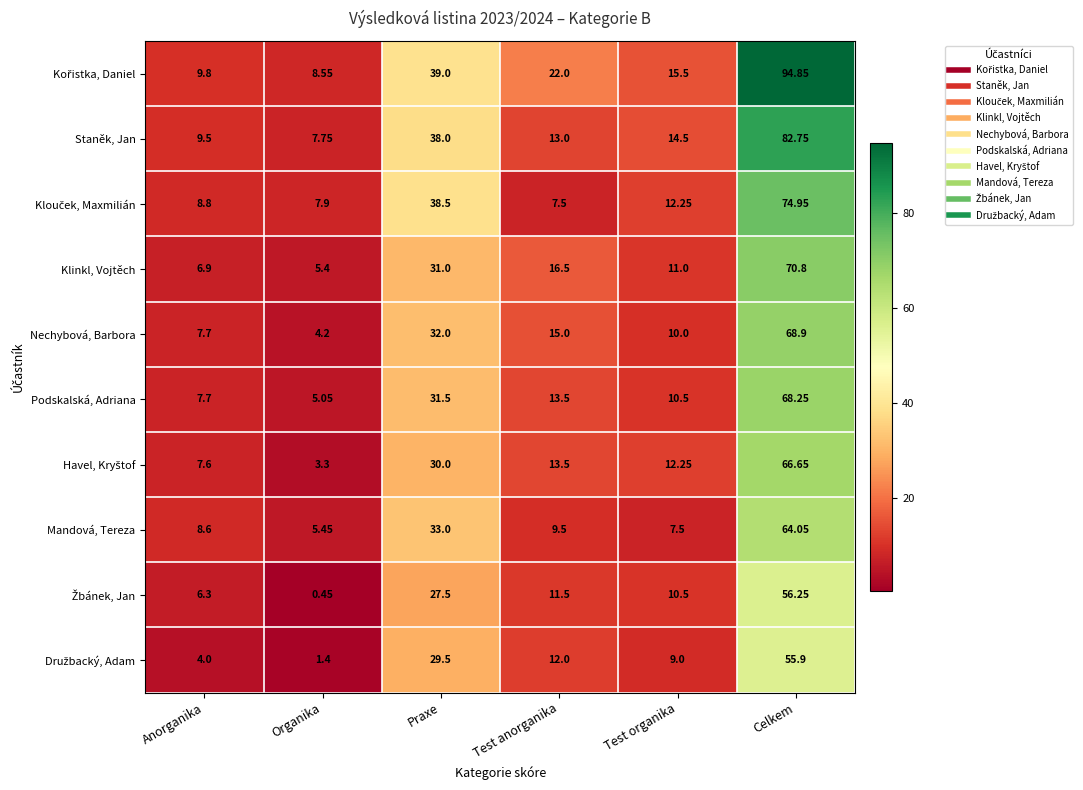

Rank the categories by Nechybová, Barbora value from lowest to highest.

Organika, Anorganika, Test organika, Test anorganika, Praxe, Celkem